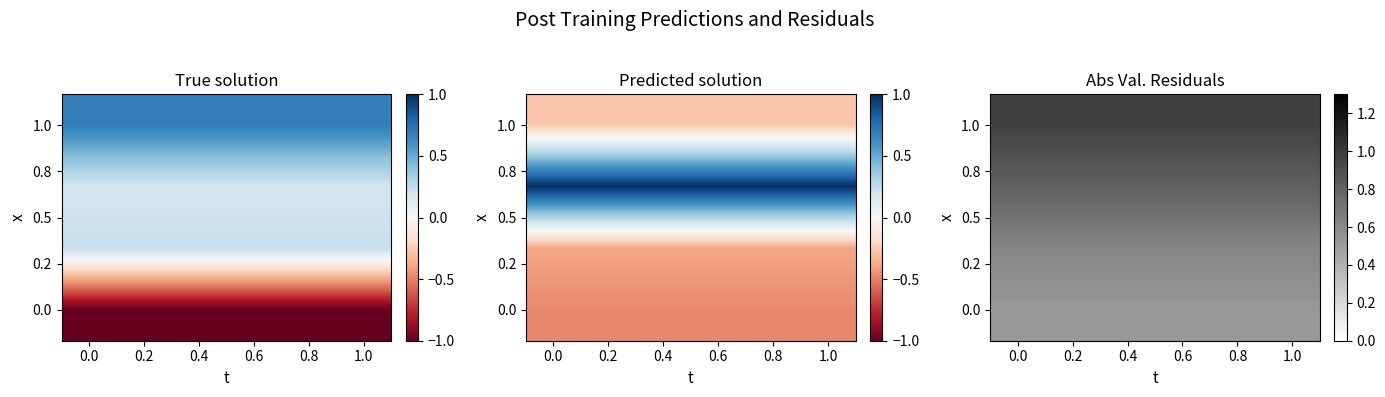

What is the total value across all series at 0.6?

2.9